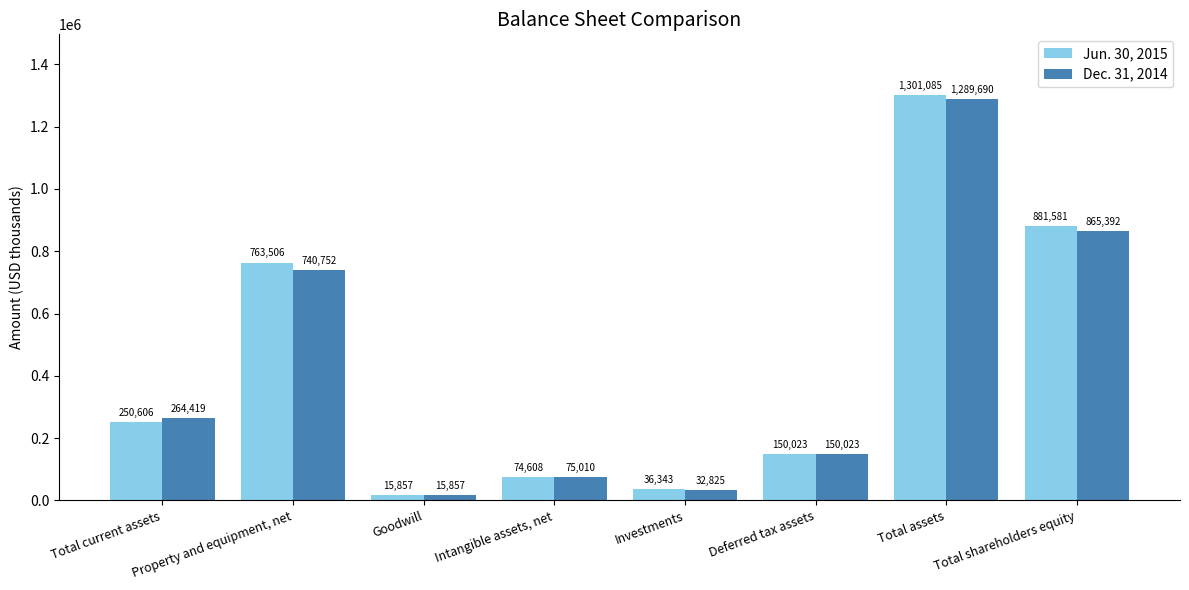

What is the difference between the highest and lowest values at Total current assets?

13813